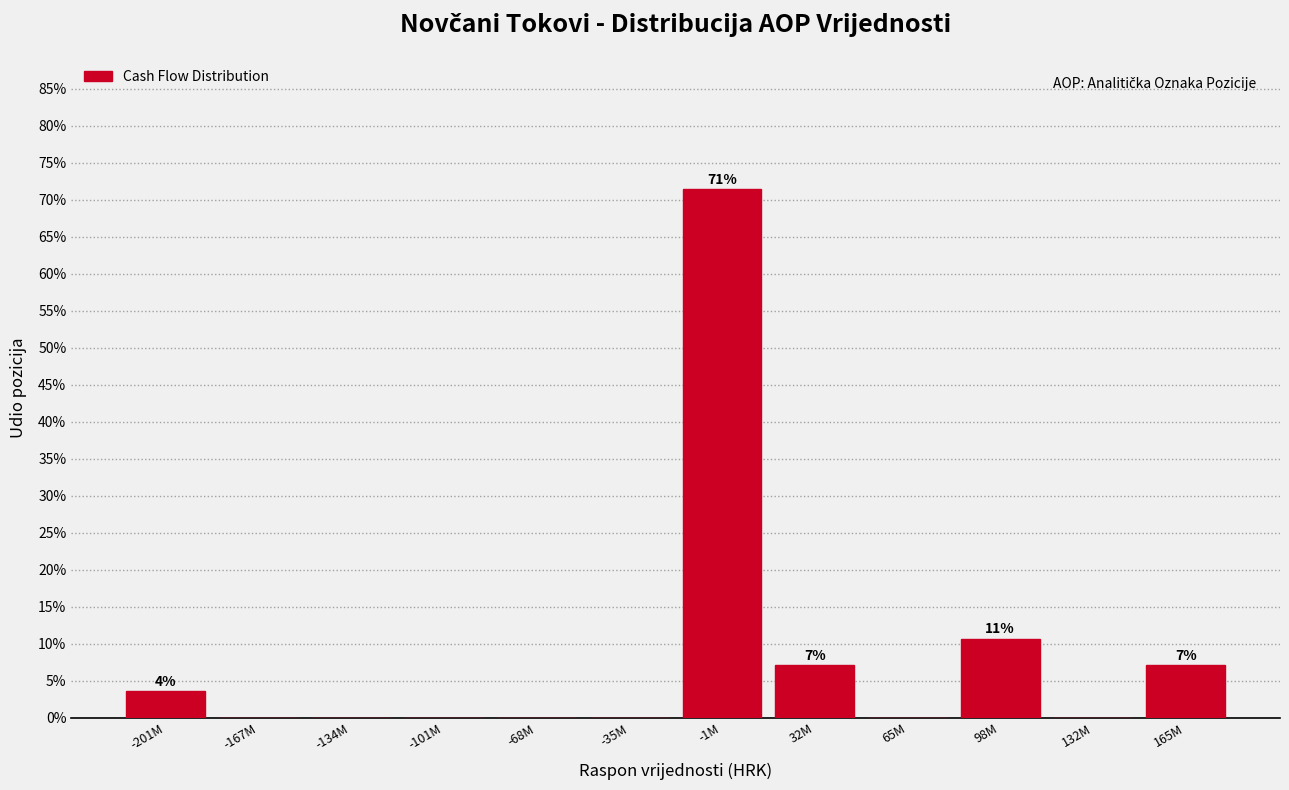

Reading left to right, transcribe all the data shown in this chart.

-201M=3.6	-167M=0.0	-134M=0.0	-101M=0.0	-68M=0.0	-35M=0.0	-1M=71.4	32M=7.1	65M=0.0	98M=10.7	132M=0.0	165M=7.1